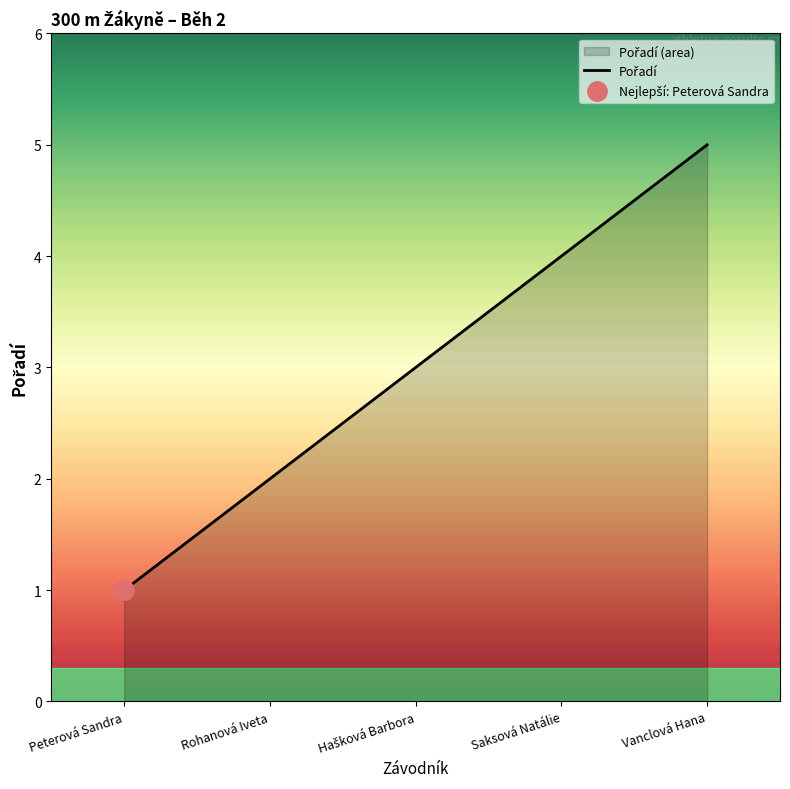

What is the sum of all values?

15